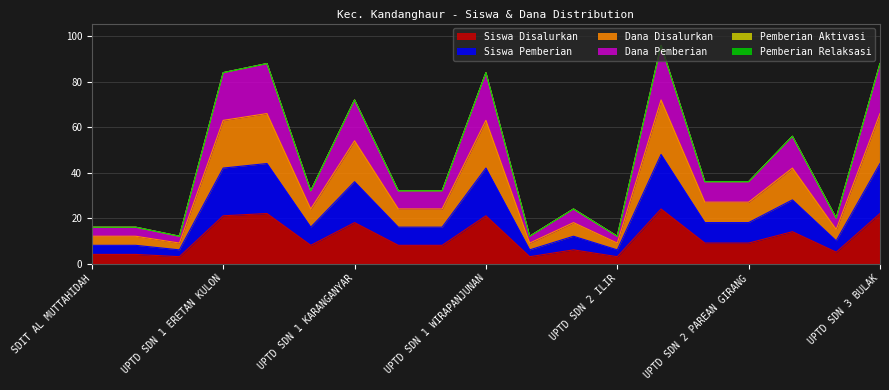

Reading left to right, transcribe all the data shown in this chart.

Siswa Disalurkan: 4	4	3	21	22	8	18	8	8	21	3	6	3	24	9	9	14	5	22
Siswa Pemberian: 8	8	6	42	44	16	36	16	16	42	6	12	6	48	18	18	28	10	44
Dana Disalurkan: 12	12	9	63	66	24	54	24	24	63	9	18	9	72	27	27	42	15	66
Dana Pemberian: 16	16	12	84	88	32	72	32	32	84	12	24	12	96	36	36	56	20	88